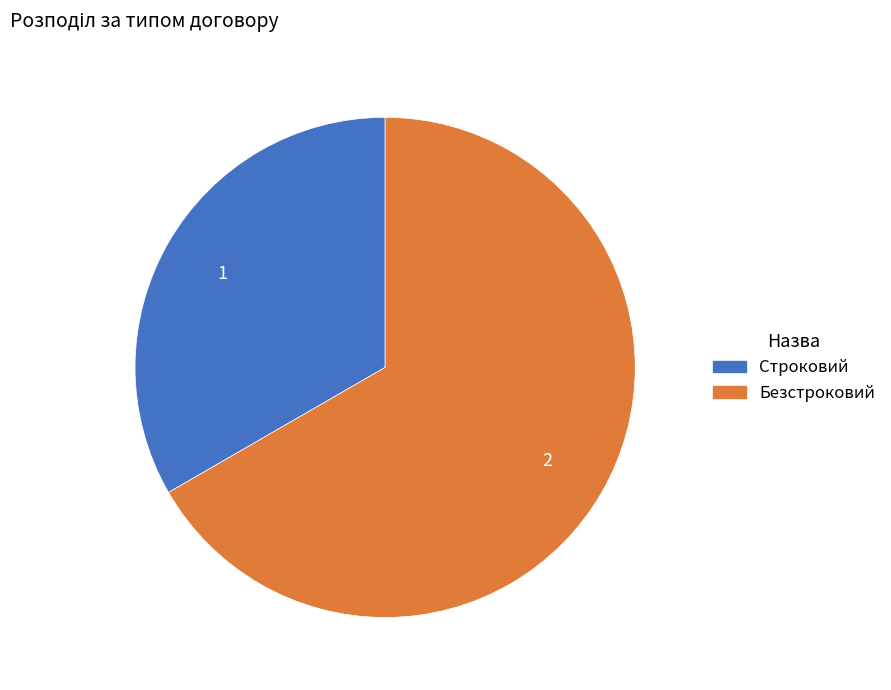

The Безстроковий slice represents 67% of the pie. True or false?

True